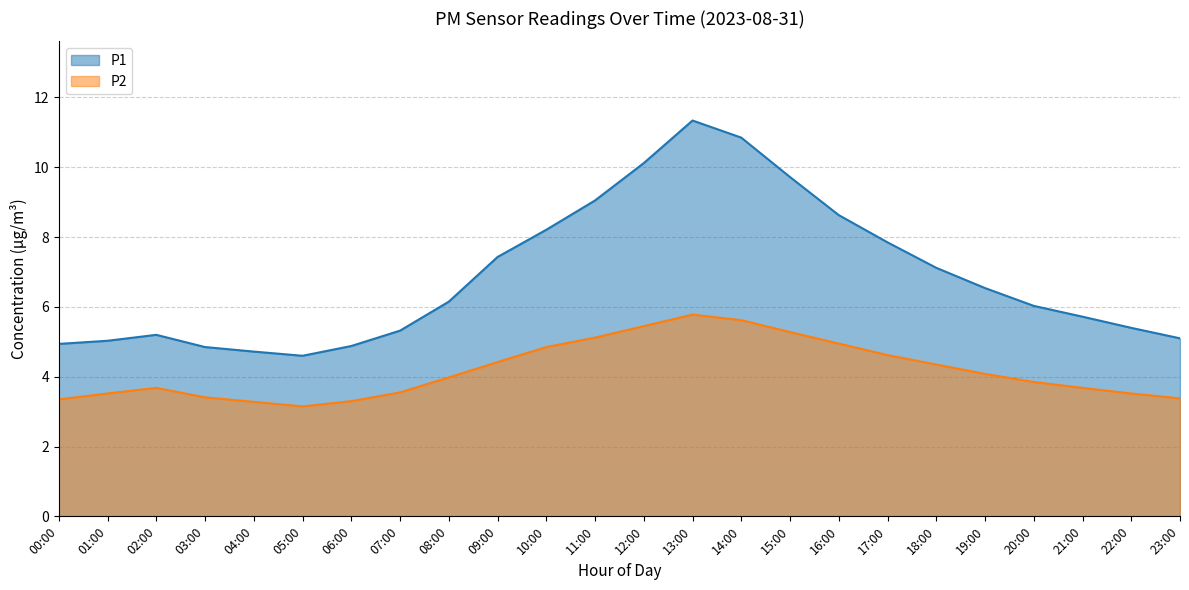

True or false: P2 has a value of 5.8 at 13:00.

True